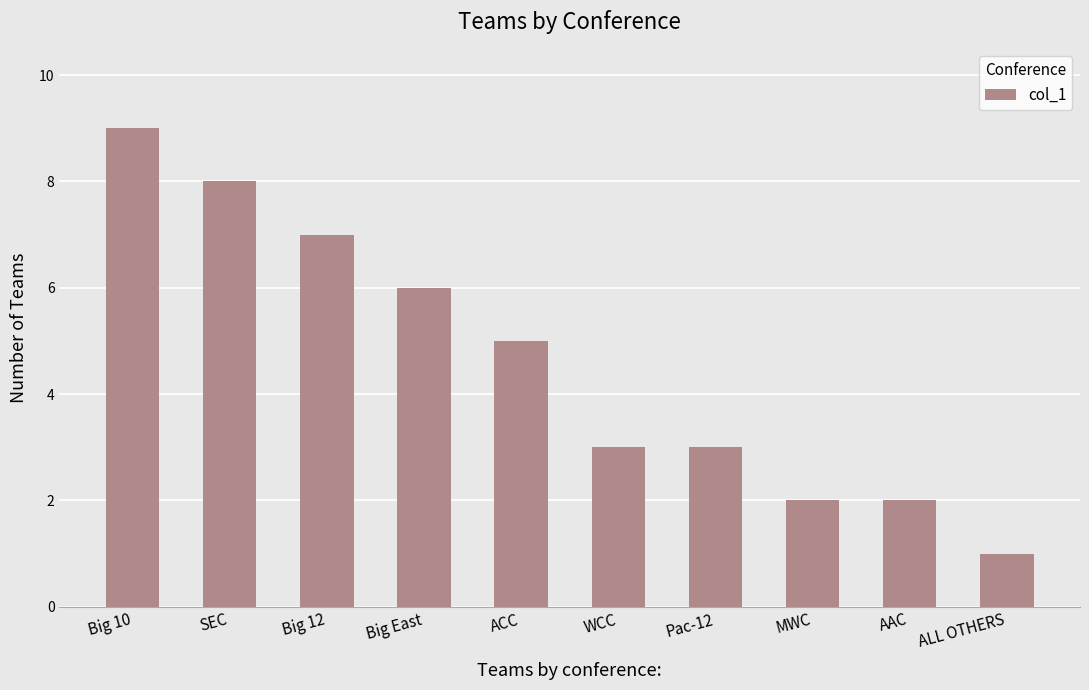

Reading left to right, transcribe all the data shown in this chart.

9	8	7	6	5	3	3	2	2	1